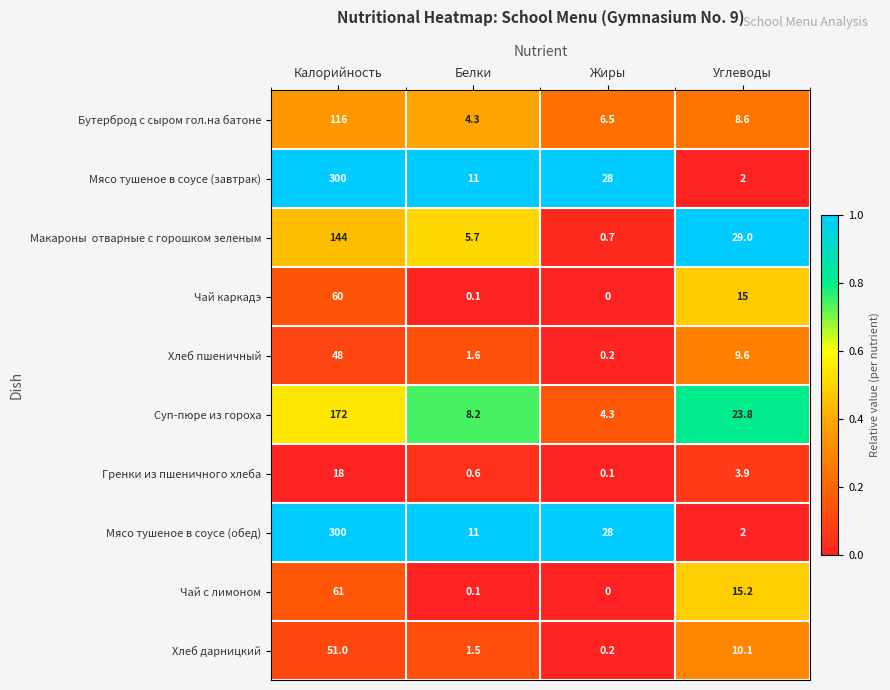

Where is Гренки из пшеничного хлеба nearest to the value 9?

Углеводы